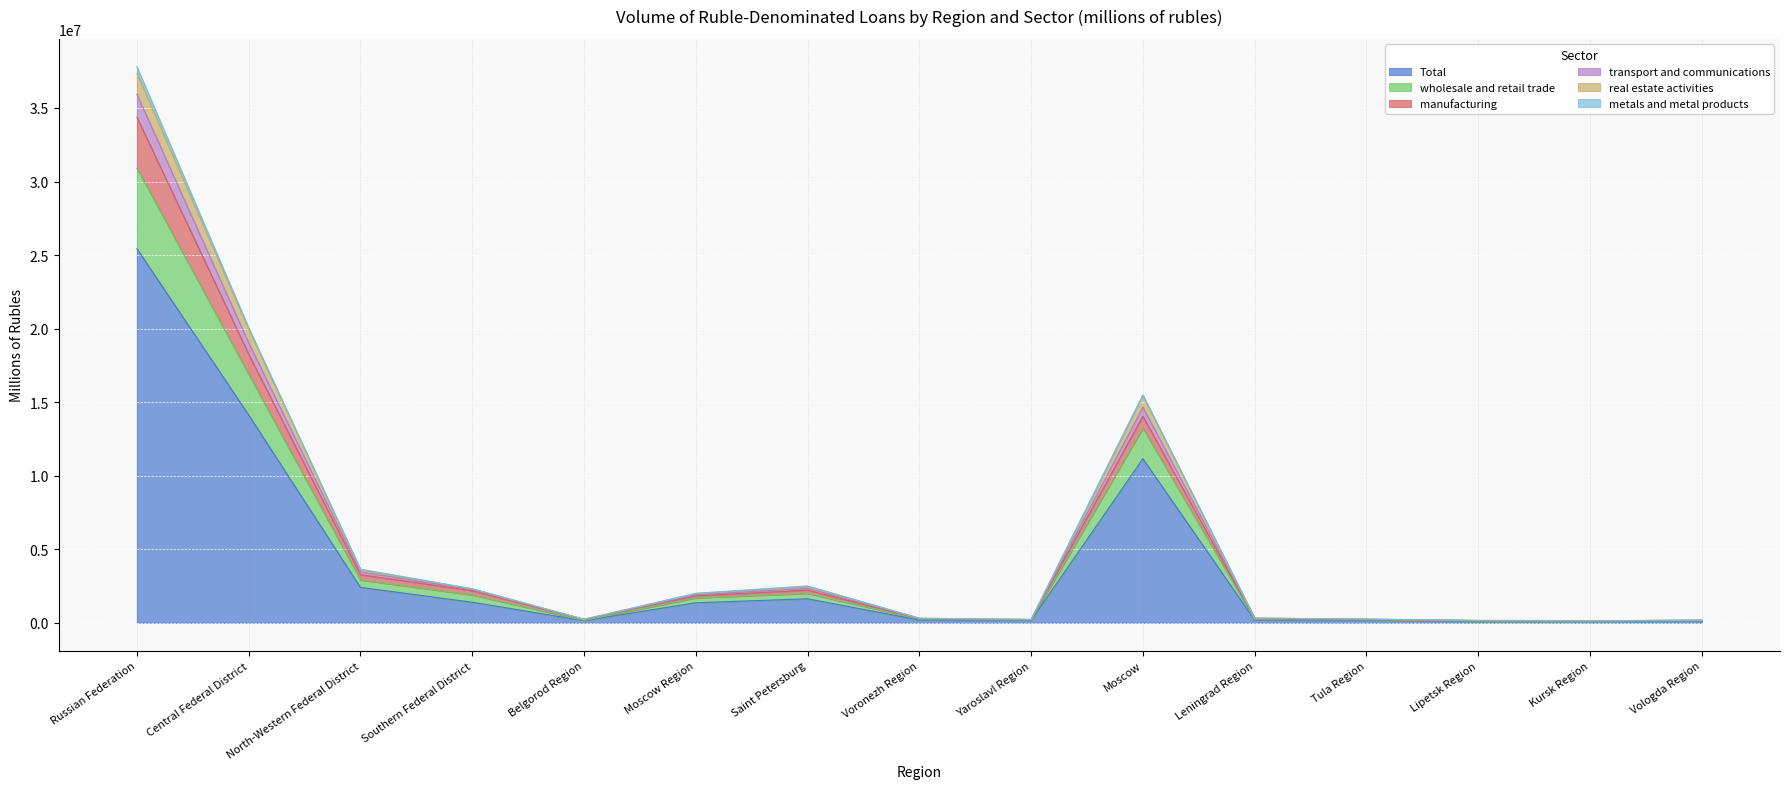

How many categories are shown in the chart?

15